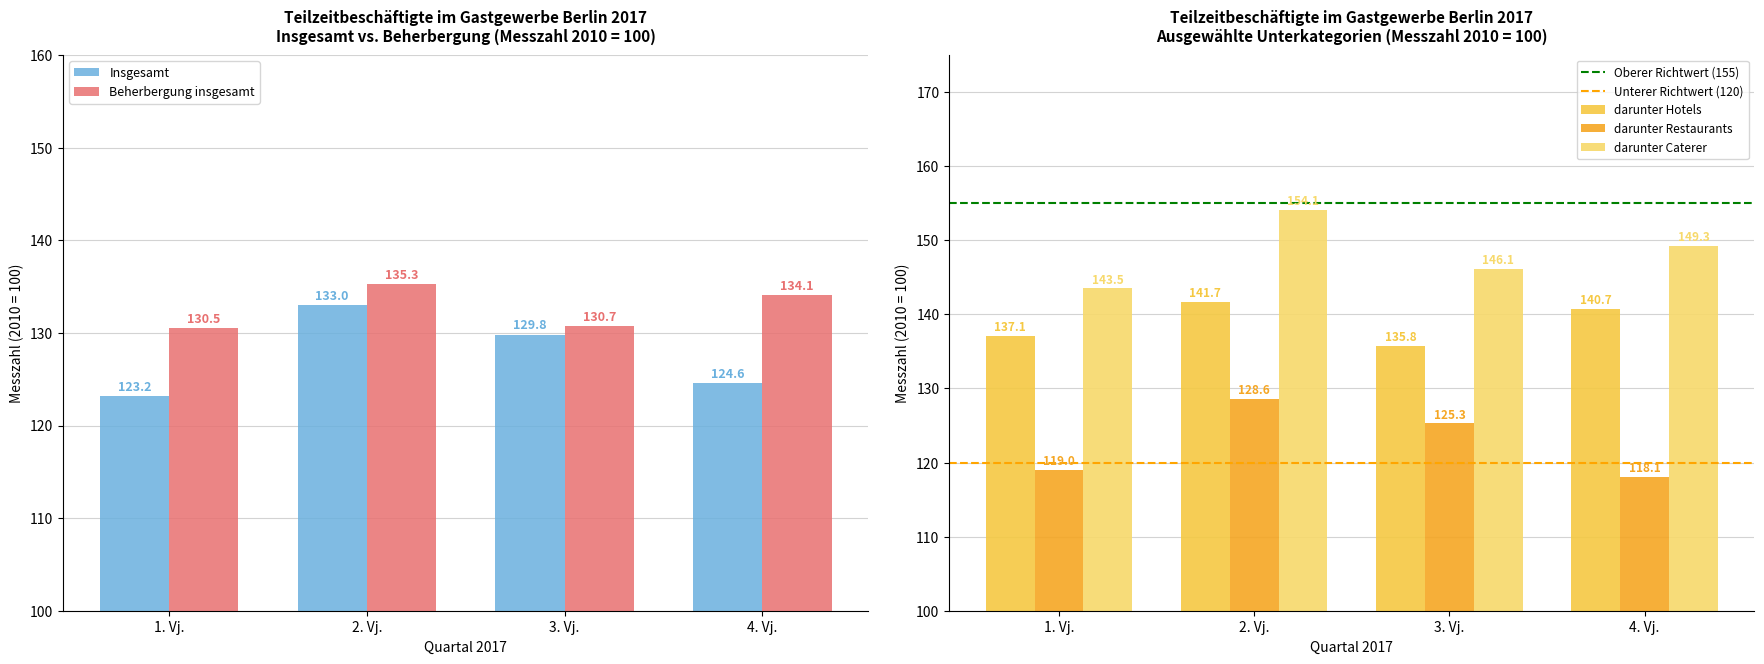

Rank the categories by Gastronomie insgesamt value from lowest to highest.

4. Vj., 1. Vj., 3. Vj., 2. Vj.